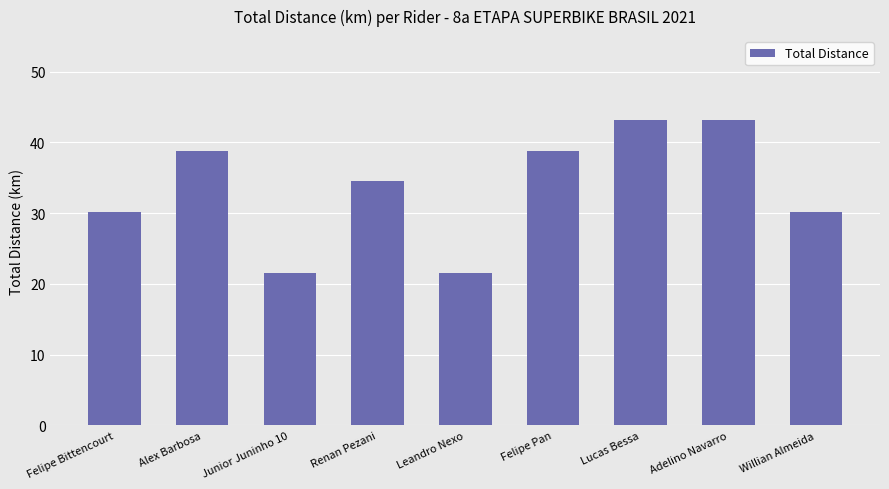

True or false: the data shows 33.4 at Leandro Nexo.

False